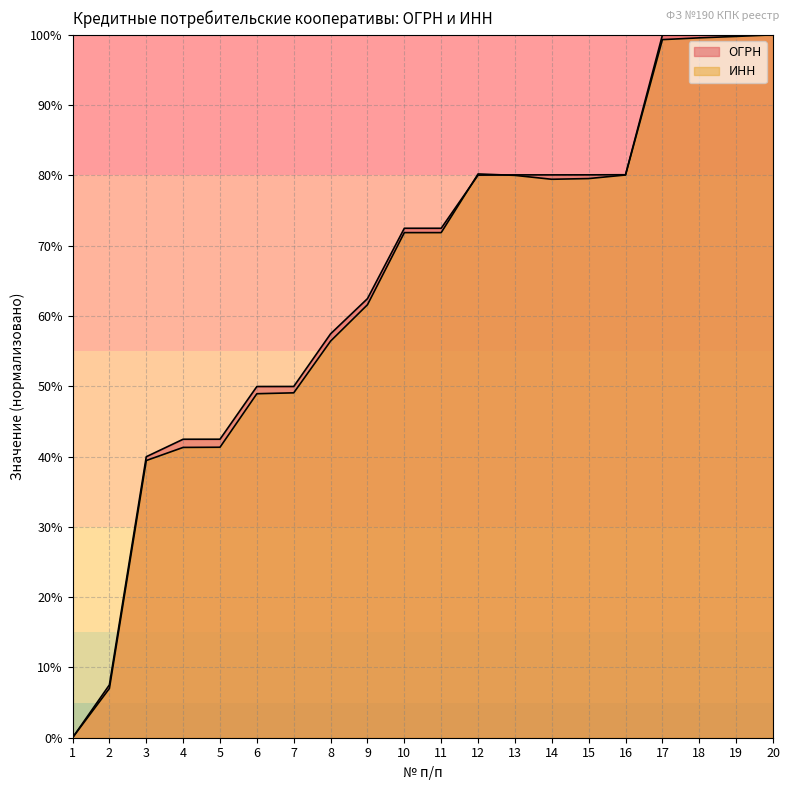

What is the value of the ОГРН point at the 19th from the left?

100.0